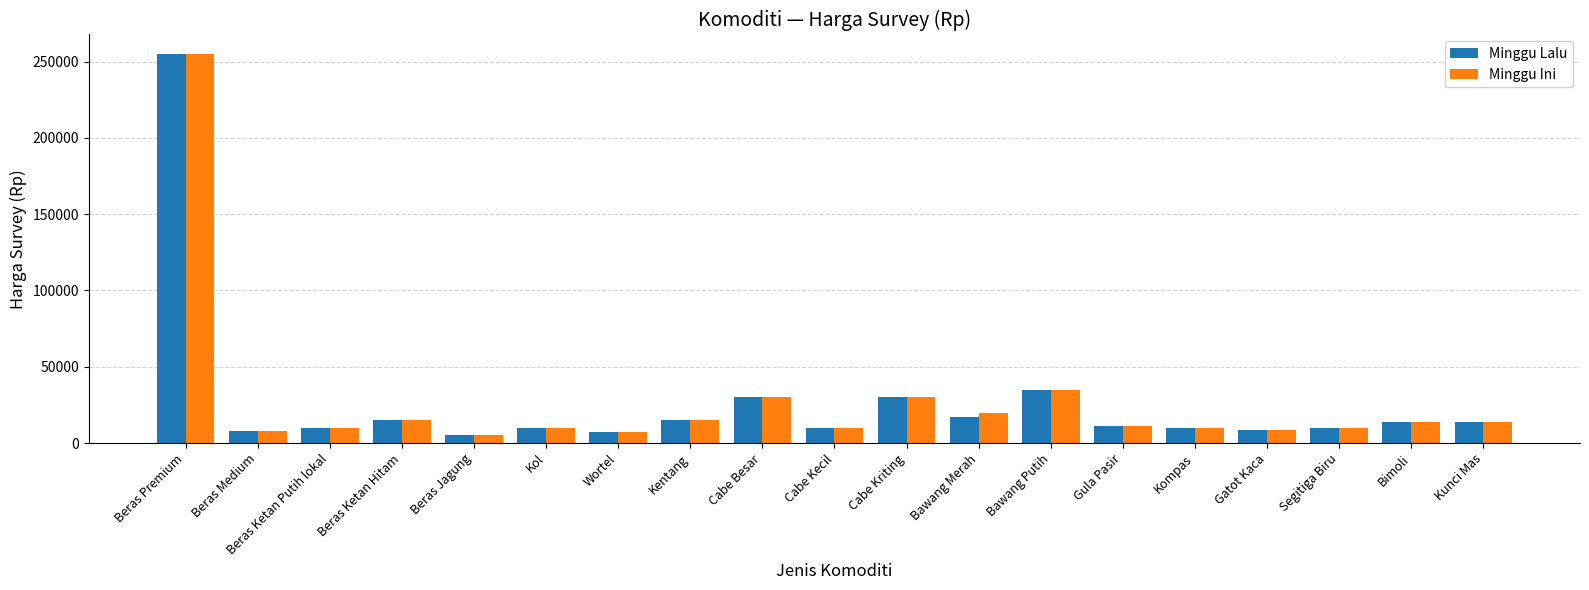

What is the average value of the Minggu Lalu series?

27079